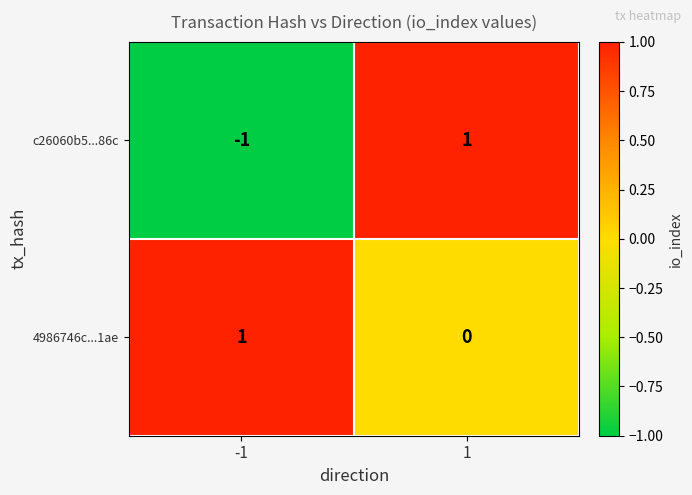

What is the difference between the highest and lowest values at -1?

2